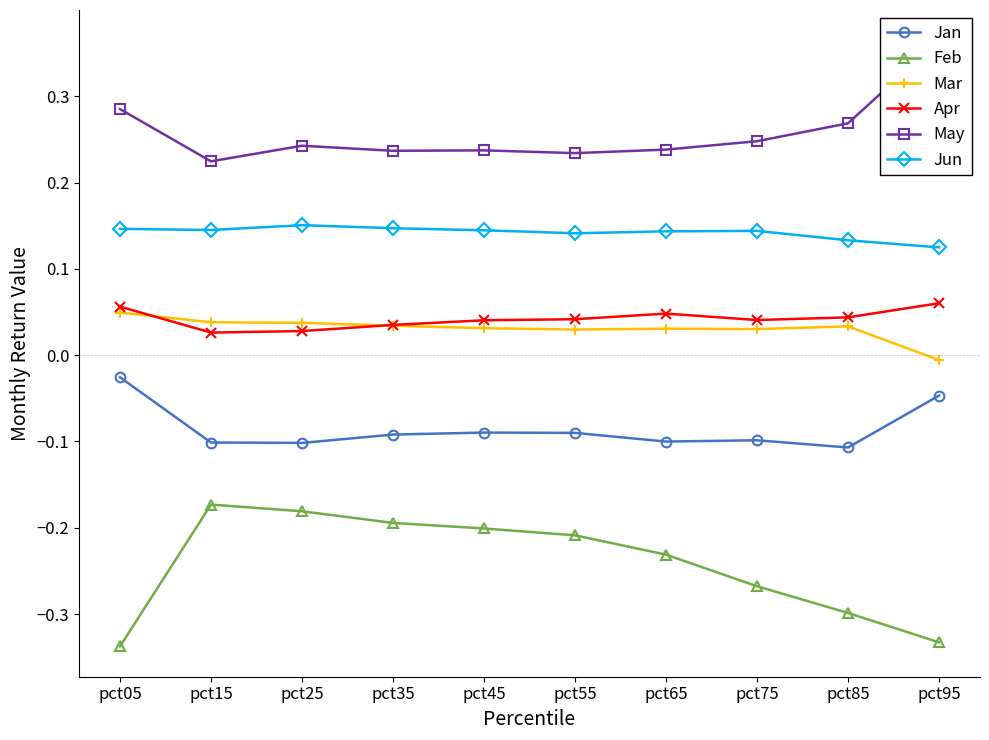

At how many categories does at least one series exceed 0?

10